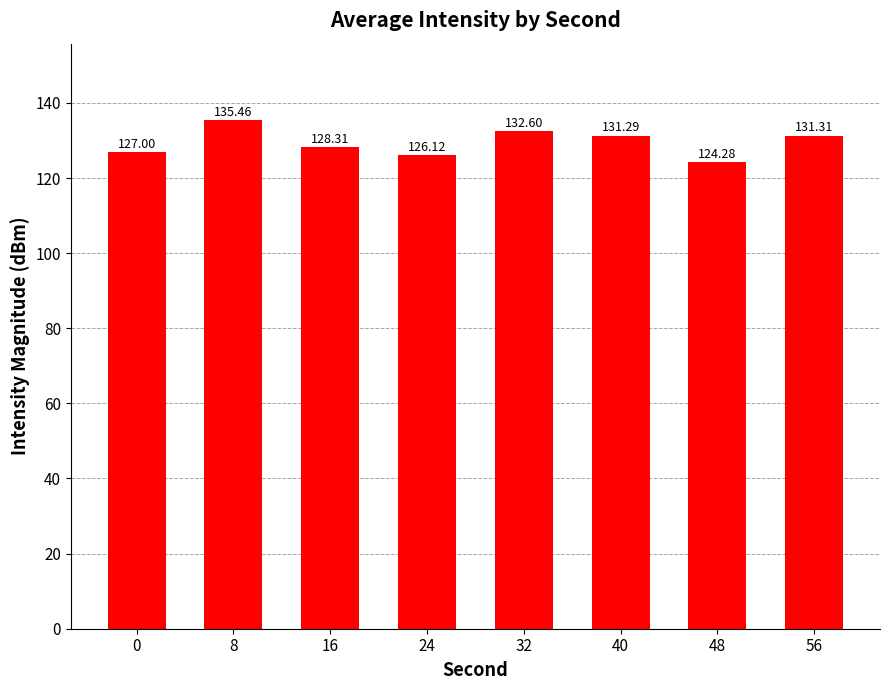

True or false: the data shows 185.0 at 32.

False